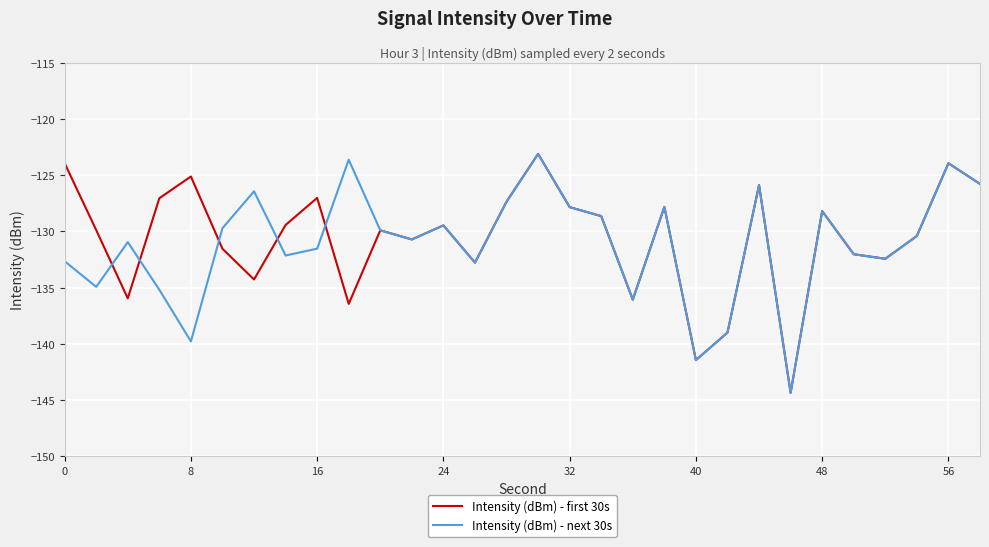

What is the average value of the Intensity (dBm) - next 30s series?

-131.1